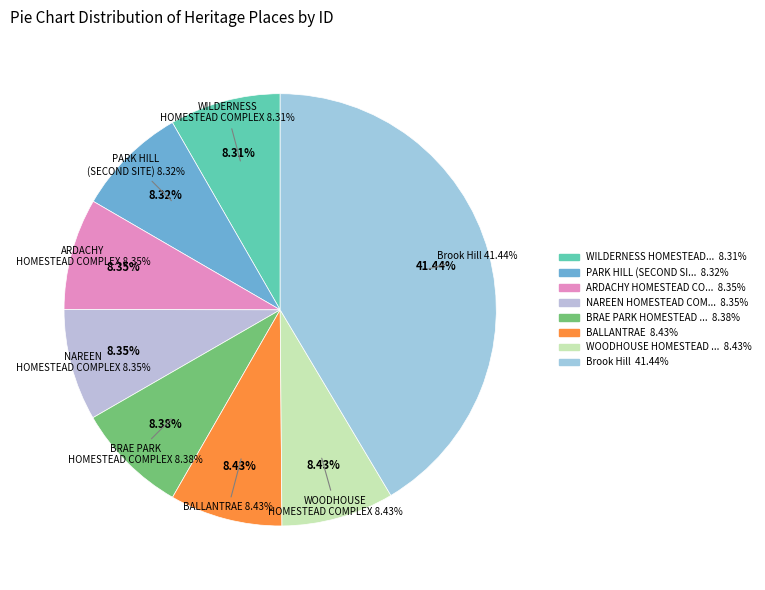

How many slices are in this pie chart?

8